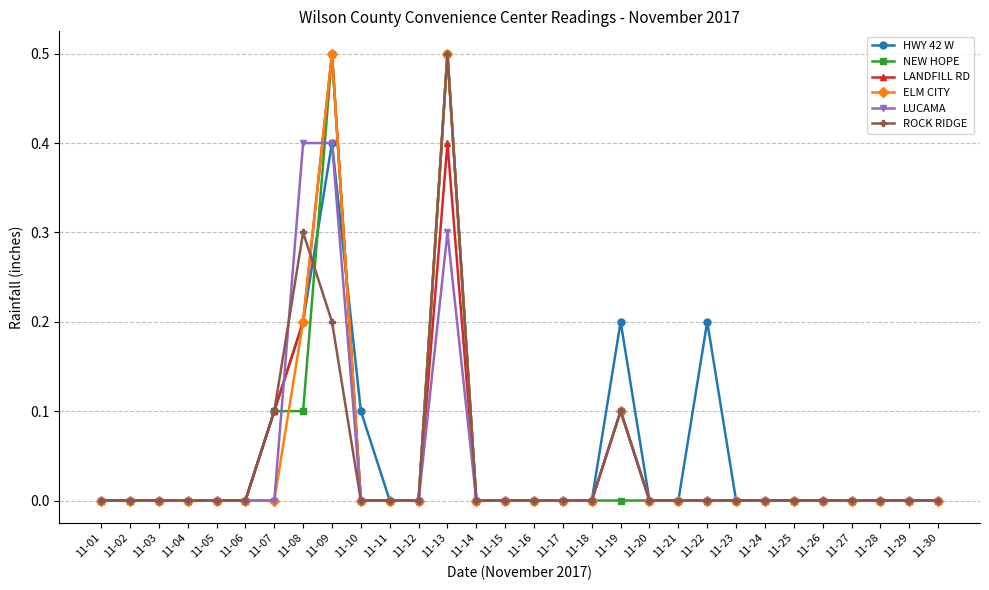

True or false: ELM CITY has a value of 0.0 at 11-23.

True